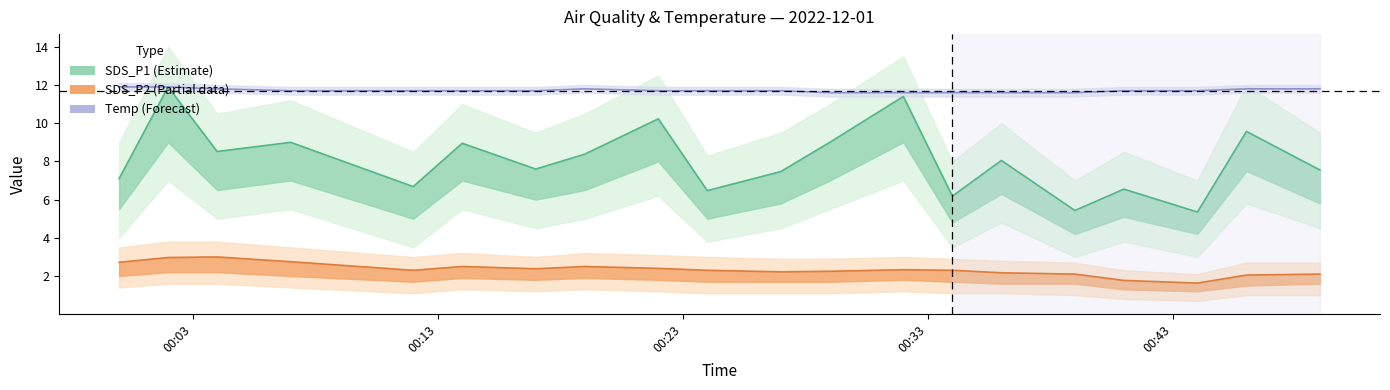

What is the lowest value of the Temp (Forecast) series?

11.6